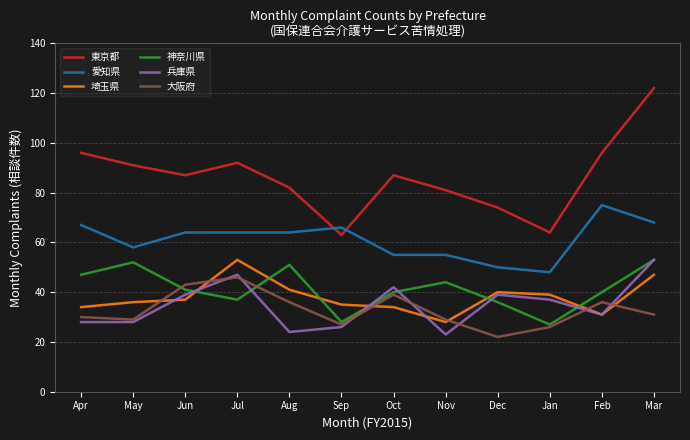

In 東京都, how many points are higher than both neighbors (excluding endpoints)?

2